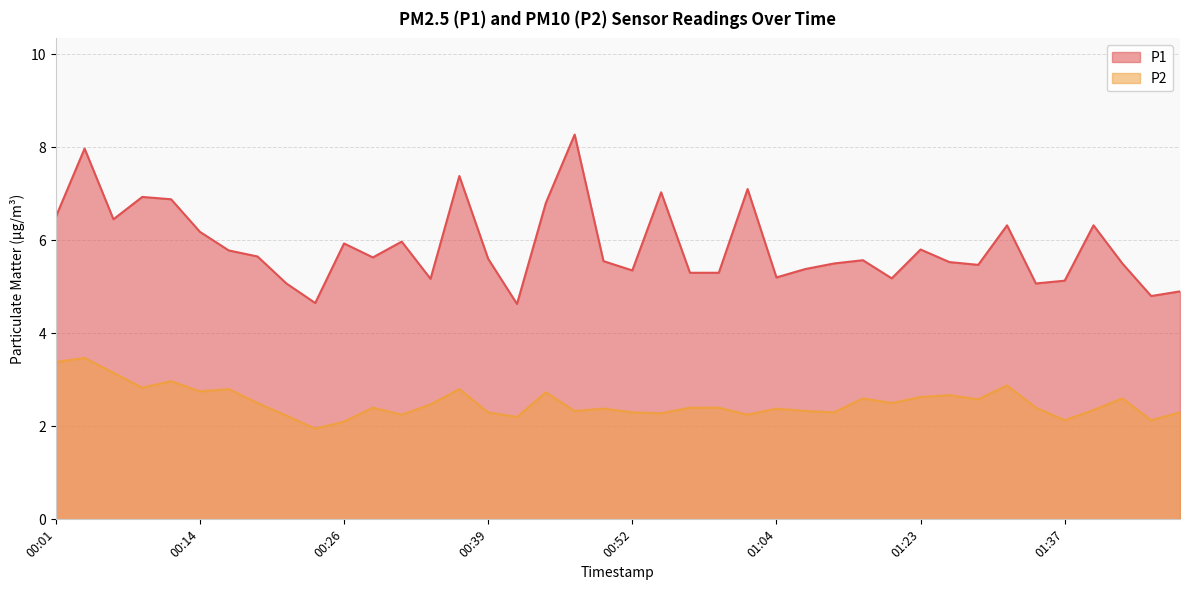

What is the greatest value displayed?

8.3